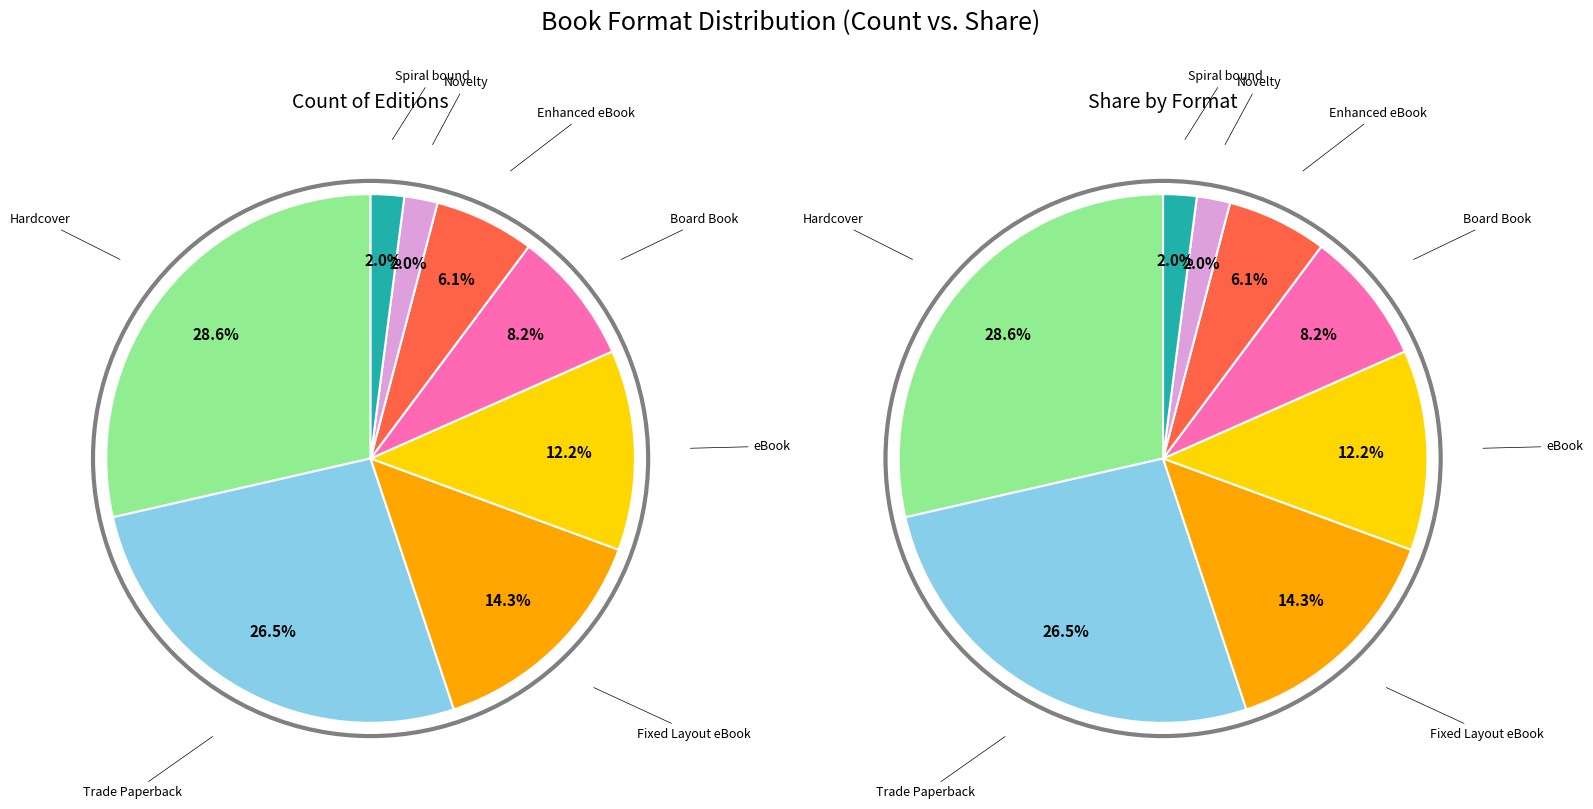

Is it true that Fixed Layout eBook is 28% of the pie?

False